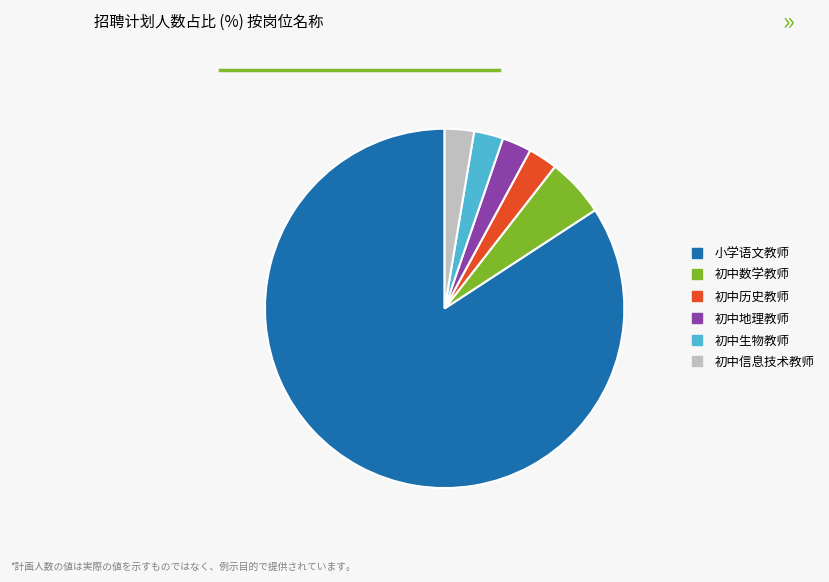

Do 初中生物教师 and 初中信息技术教师 together represent more than half of the pie?

No